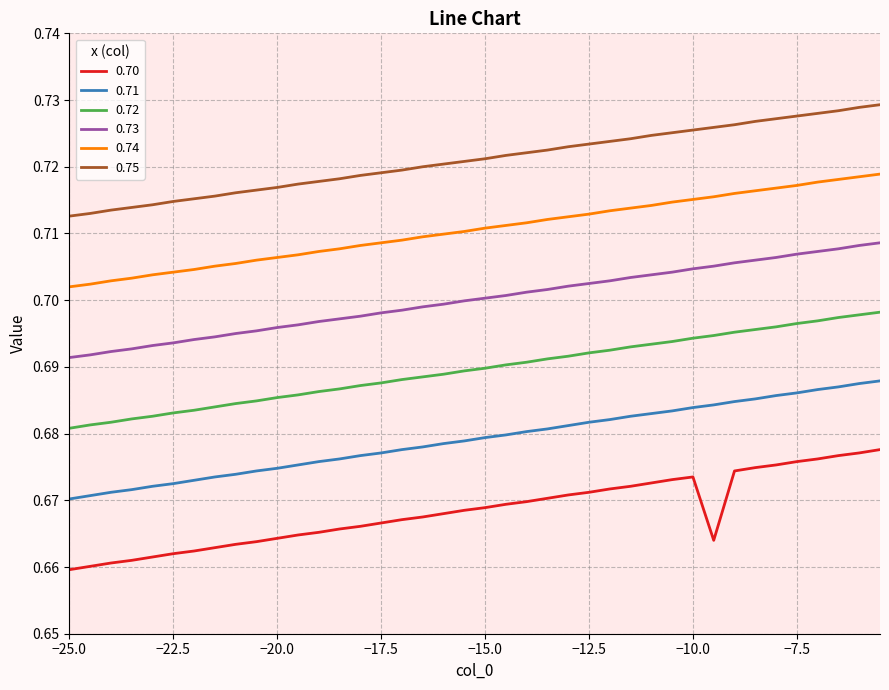

Which series has the widest spread of values?

0.70